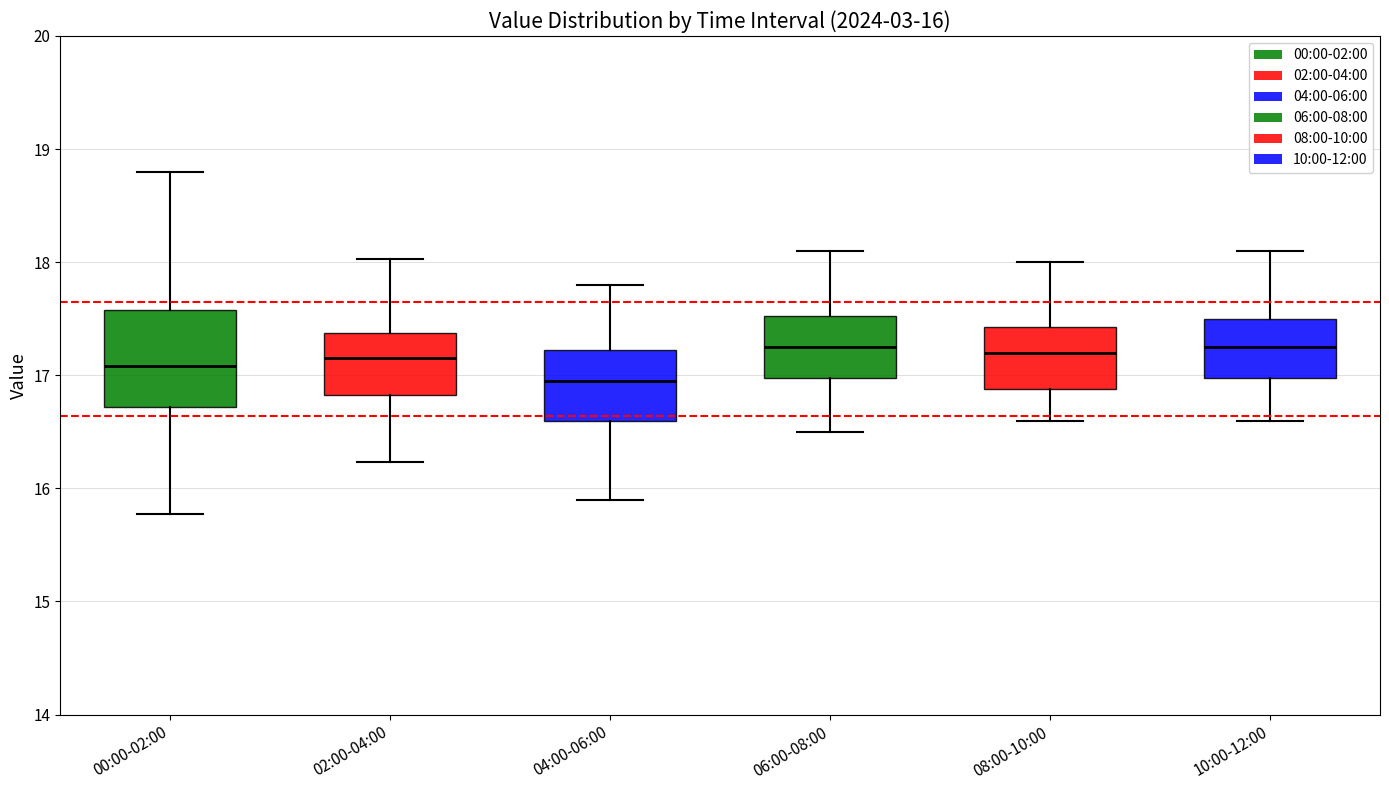

Comparing the boxes themselves (not the whiskers), which one is the tallest?

00:00-02:00